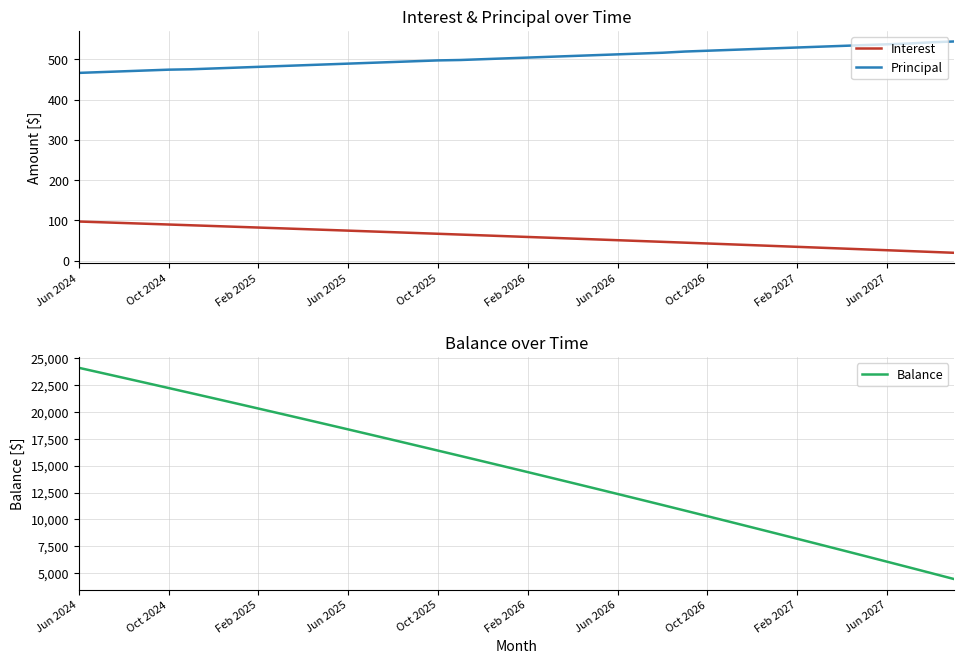

Is it true that Principal equals 466.0 at Jun 2024?

True